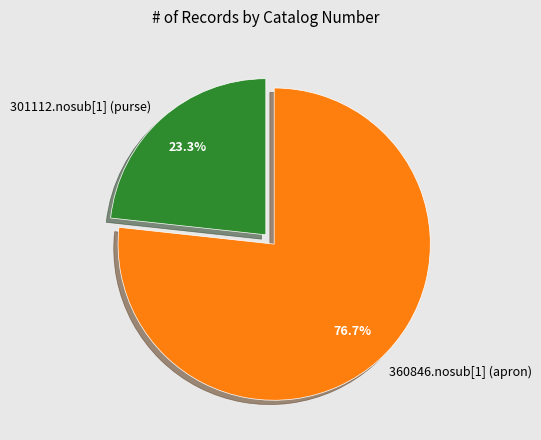

Rank the categories by value from highest to lowest.

360846.nosub[1] (apron), 301112.nosub[1] (purse)